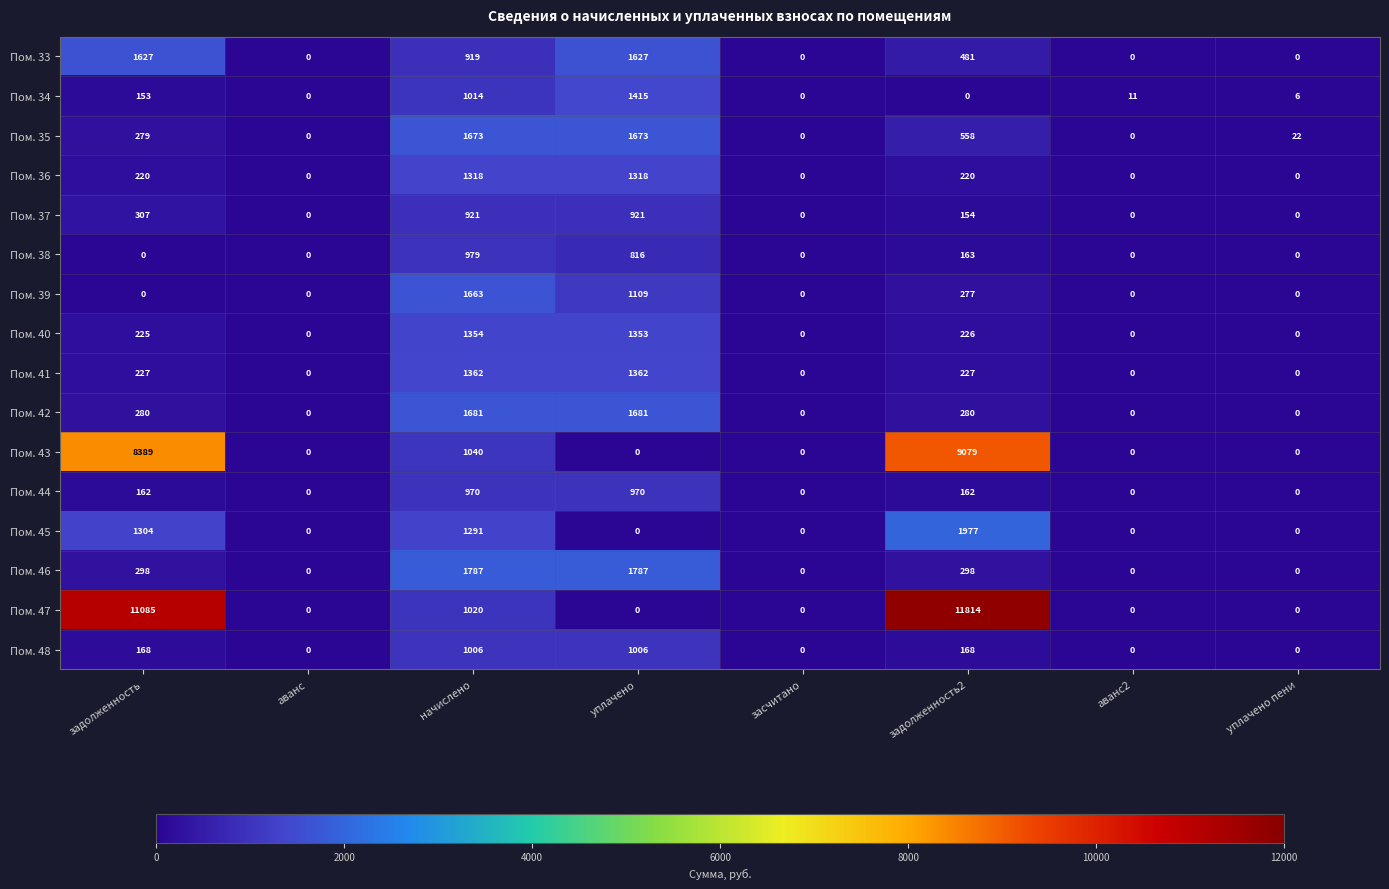

The Пом. 40 series shows 658 at засчитано. True or false?

False